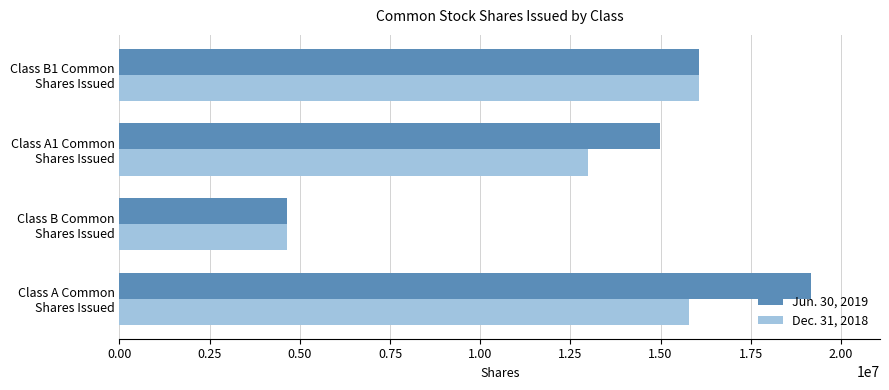

Rank the series by their average value, from lowest to highest.

Dec. 31, 2018, Jun. 30, 2019